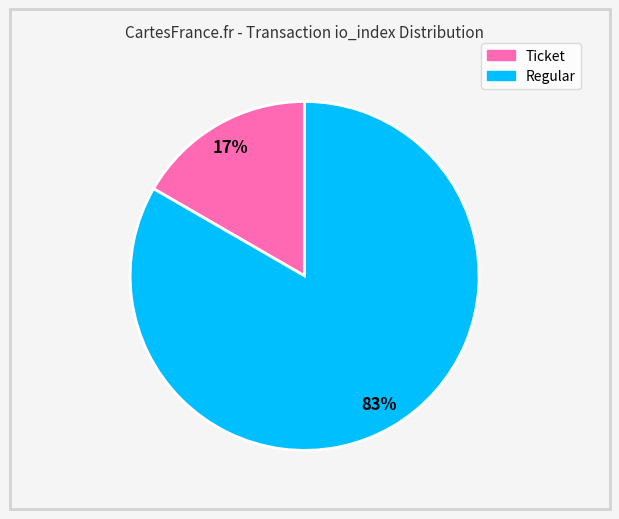

Count the number of slices in the pie.

2